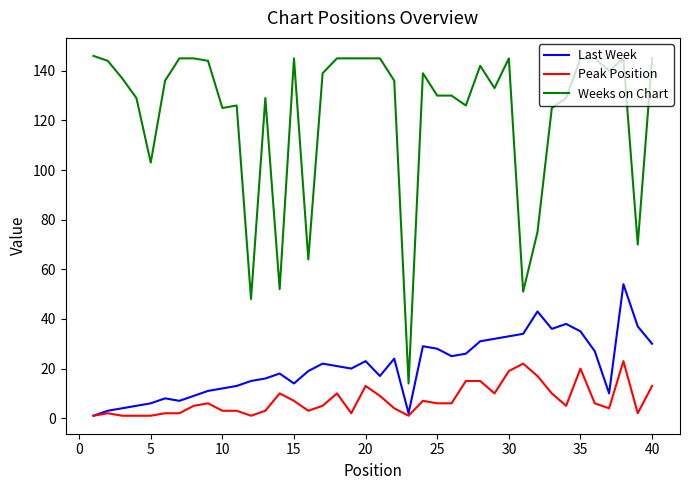

What is the difference between the maximum and minimum values in the Last Week series?

53